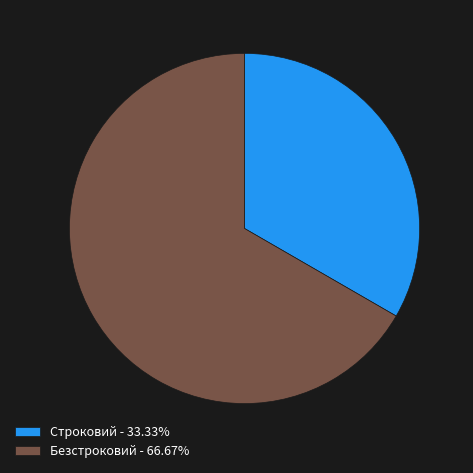

What is the ratio of the value at Строковий - 33.33% to the value at Безстроковий - 66.67%?

0.5